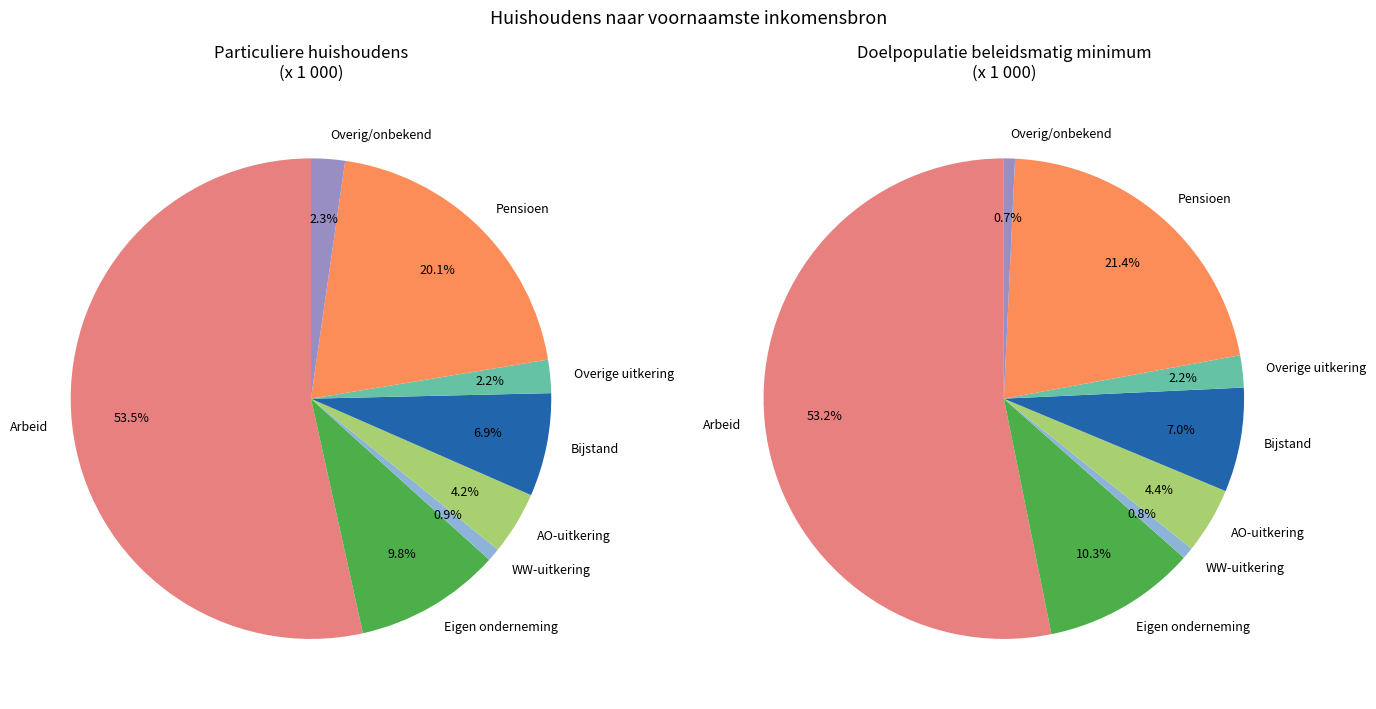

True or false: Arbeidsongeschiktheidsuitkering accounts for 4% of the total.

True